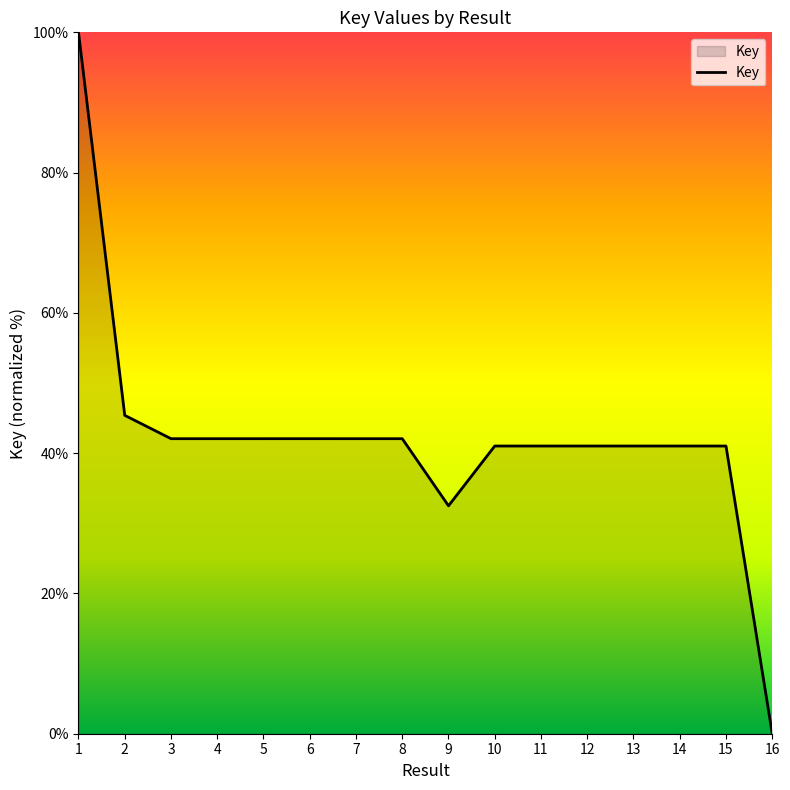

What is the maximum value shown in the chart?

100.0